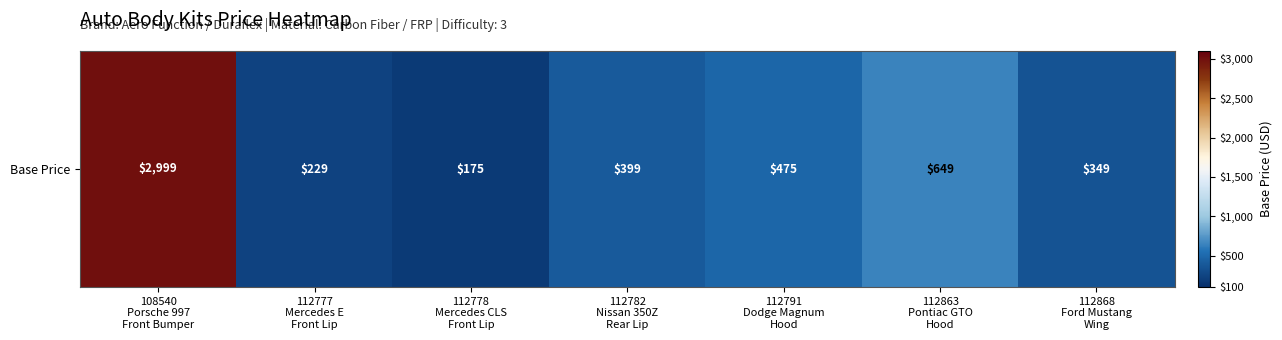

Between 112777
Mercedes E
Front Lip and 108540
Porsche 997
Front Bumper, which is larger?

108540
Porsche 997
Front Bumper